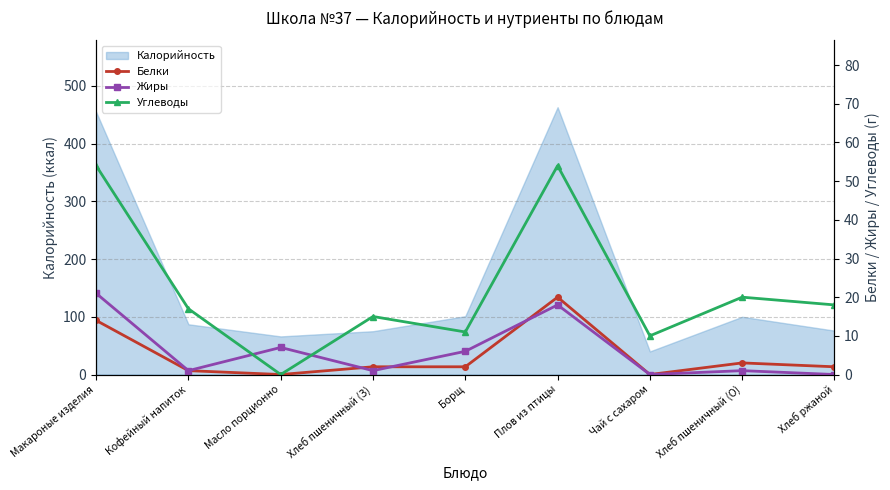

What is the label of the 1st point from the left?

Макароные изделия